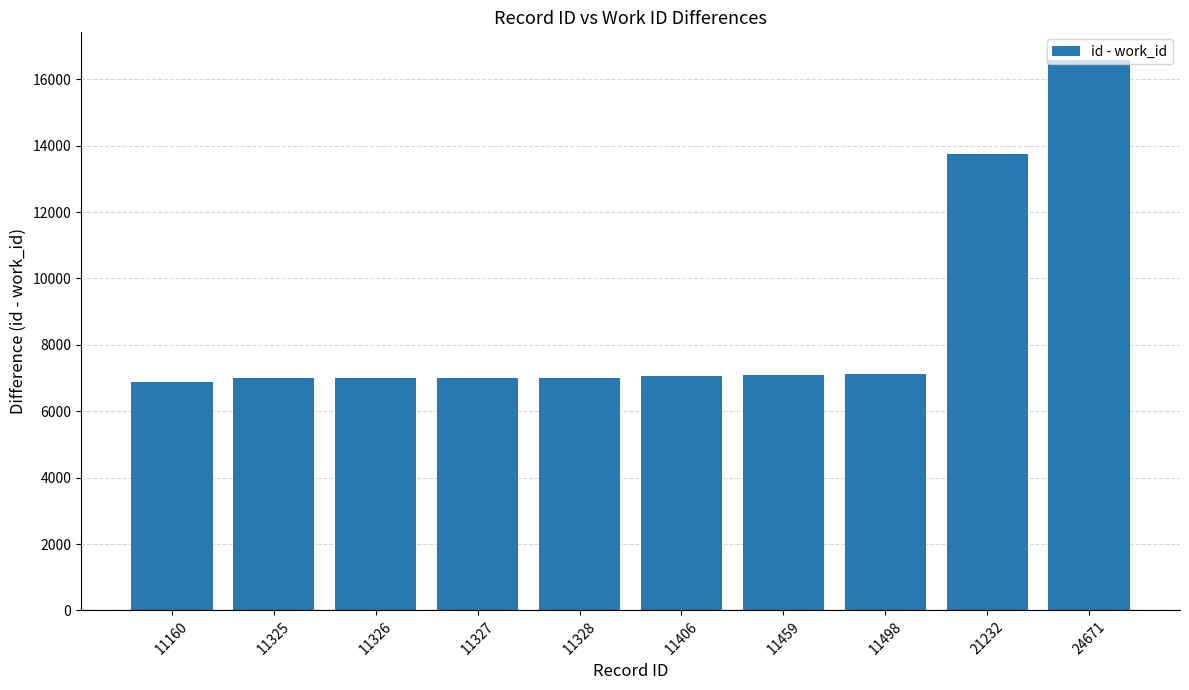

How many data points are less than 7065?

5